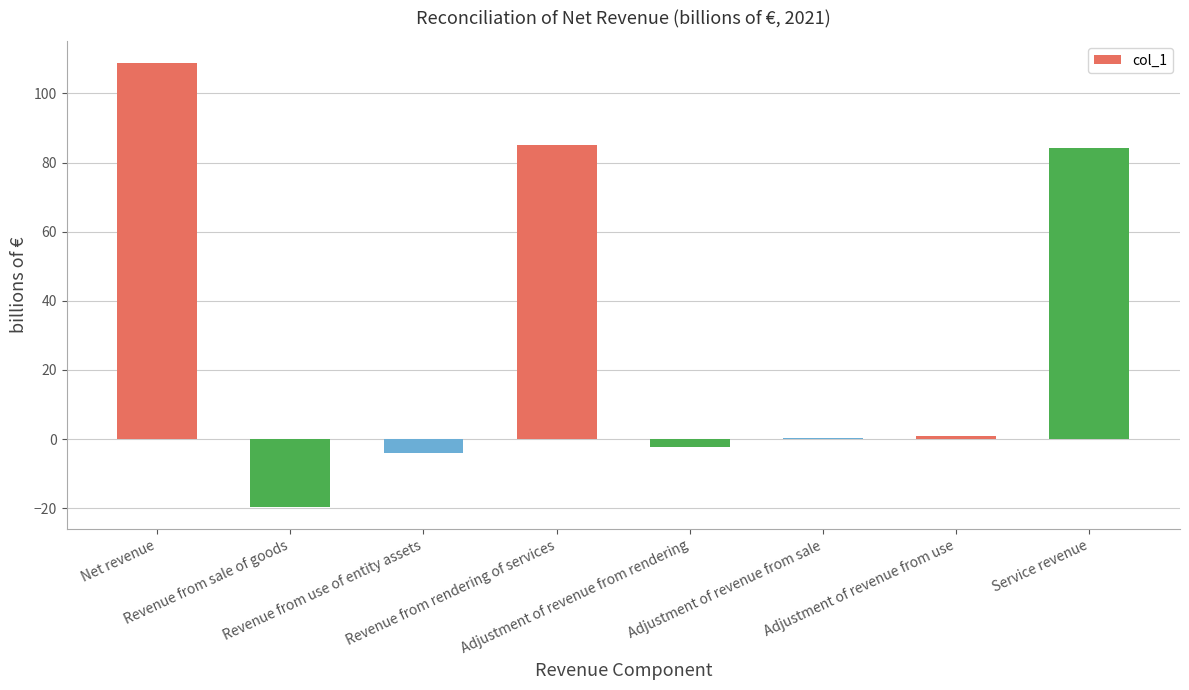

What is the maximum value shown in the chart?

108.8